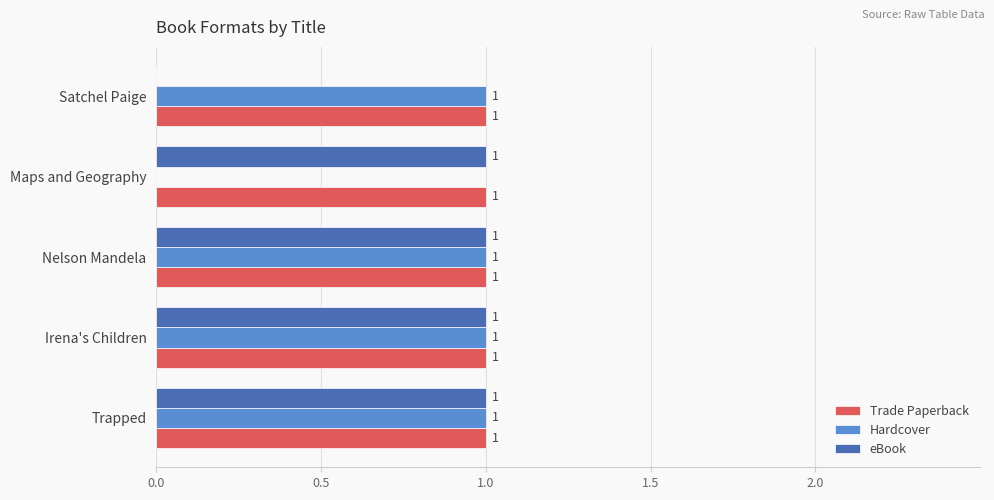

How many eBook values are between 1 and 2?

4